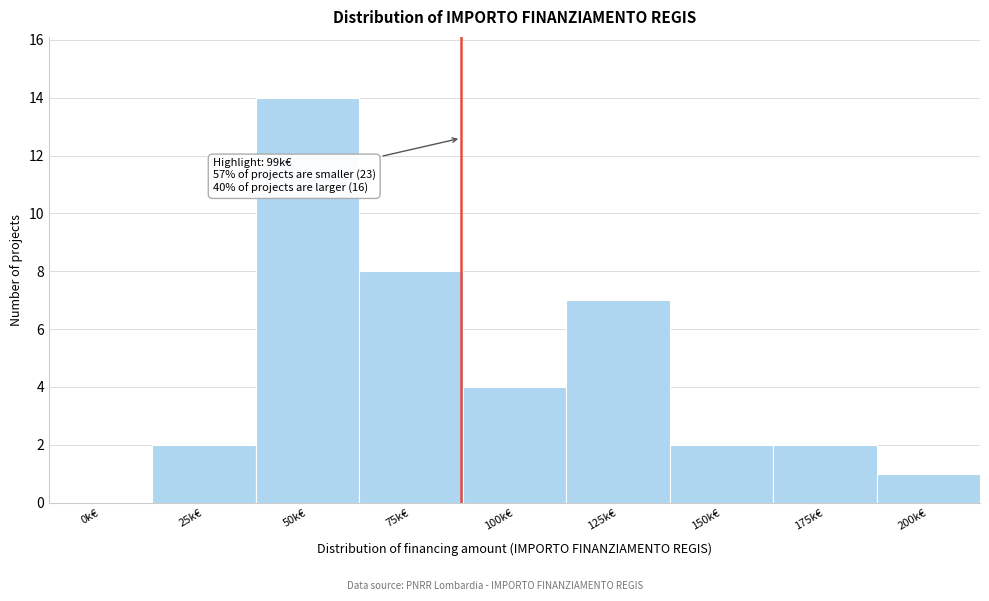

Reading right to left, list all the values displayed in this chart.

200k€=1	175k€=2	150k€=2	125k€=7	100k€=4	75k€=8	50k€=14	25k€=2	0k€=0